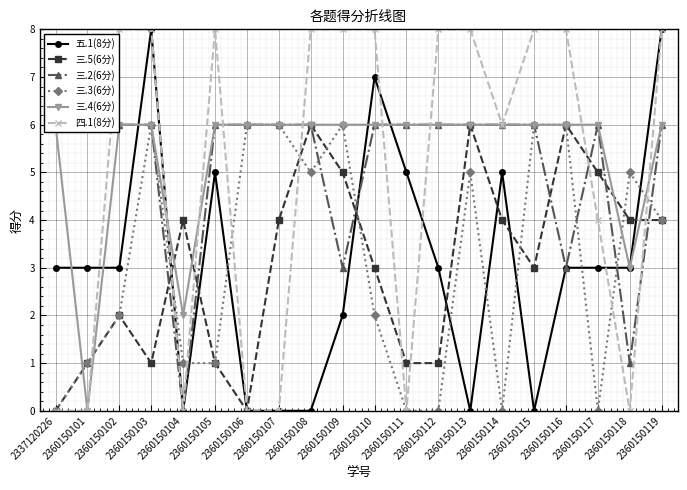

True or false: 三.5(6分) has a value of 3 at 2360150108.

False